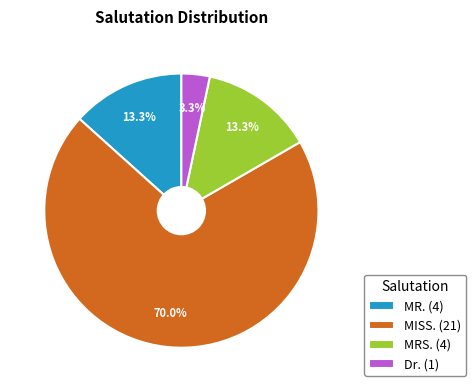

To the nearest percent, what is the combined percentage of MR. and Dr.?

17%